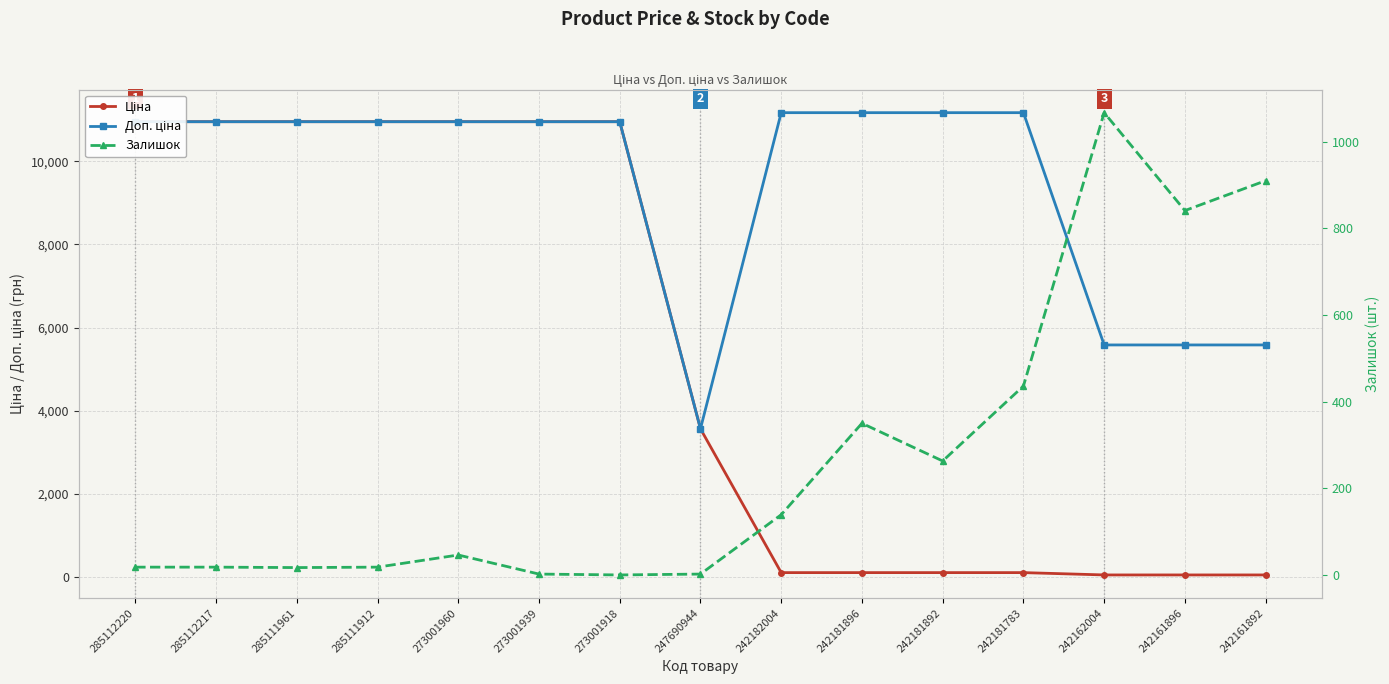

How many interior local valleys does the Доп. ціна series have?

1